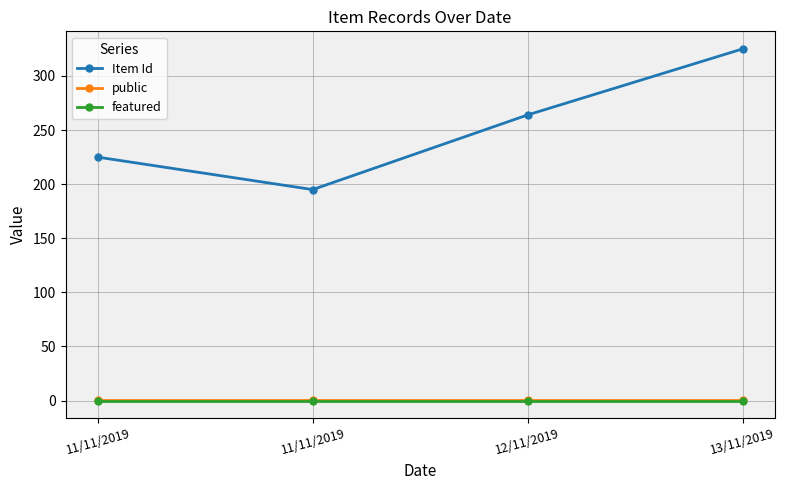

What is the value of the public point at the 2nd from the left?

1